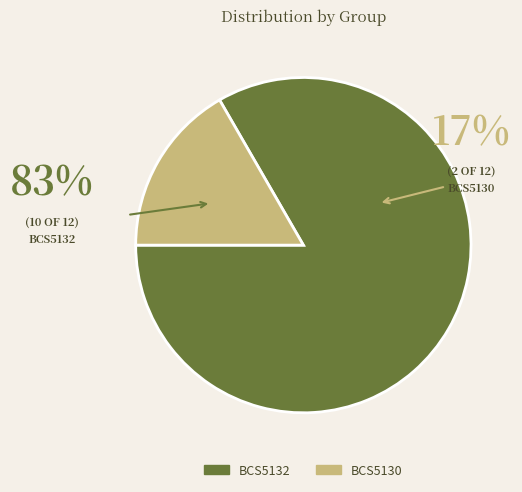

To the nearest percent, what is the average slice percentage?

50%